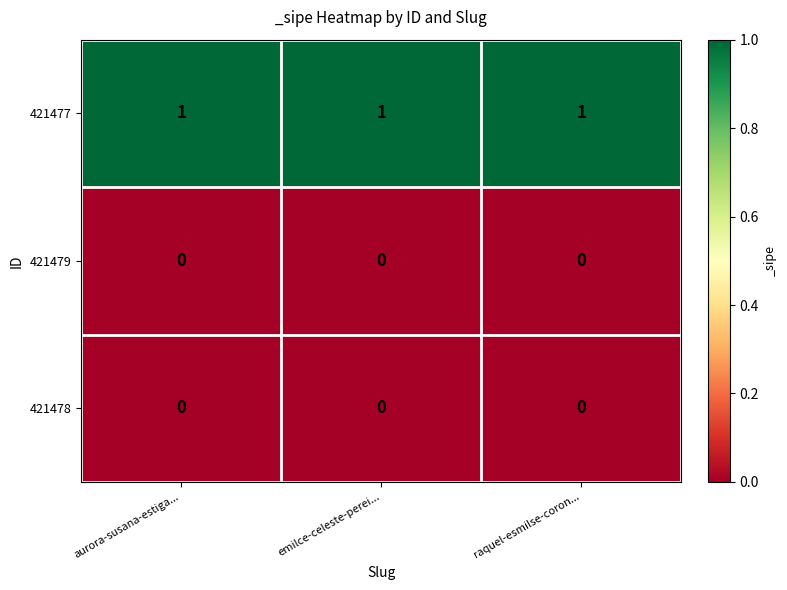

Which series has the largest total across all categories?

421477